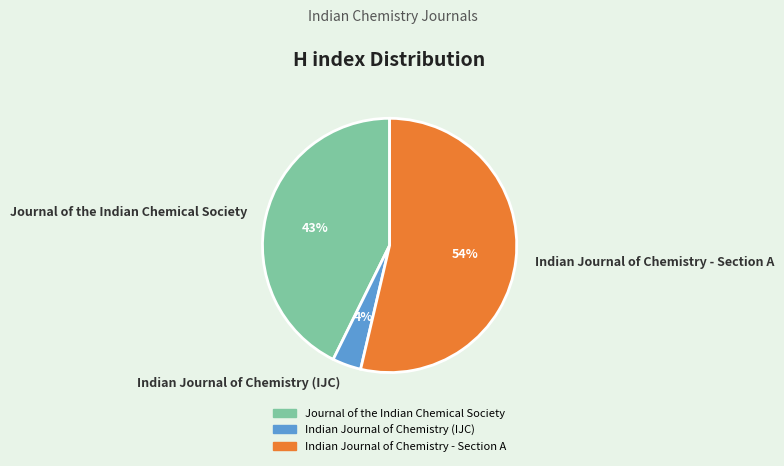

True or false: Journal of the Indian Chemical Society accounts for 43% of the total.

True